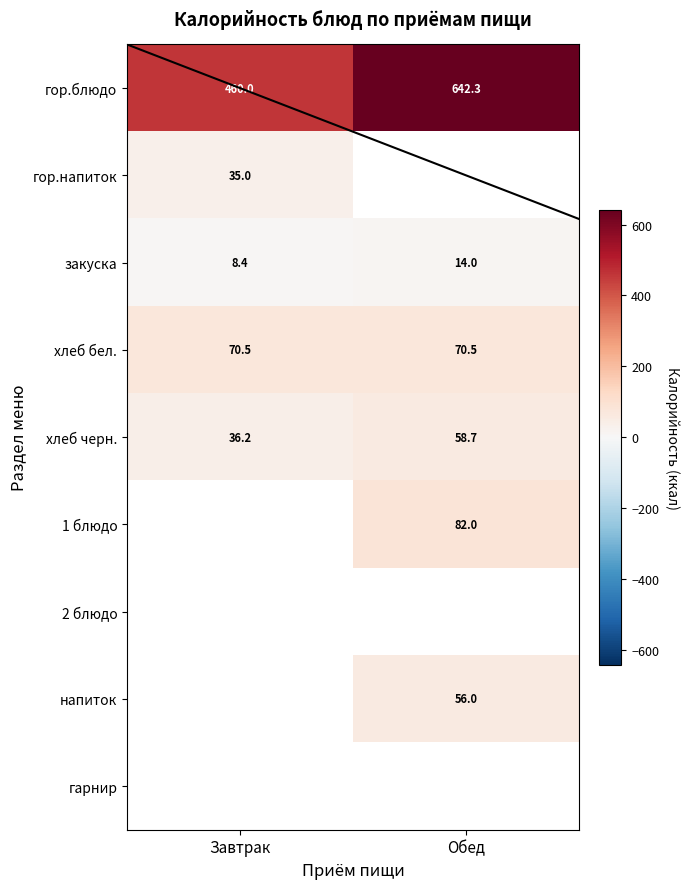

How many data points in закуска are less than 14?

1